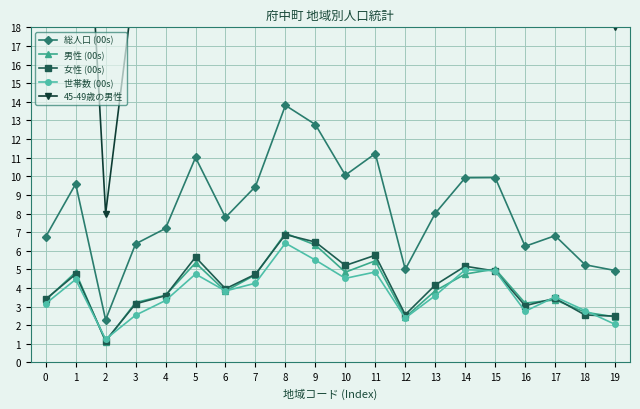

Reading left to right, what are all the values shown in this chart?

総人口 (00s): 0=6.8	1=9.6	2=2.3	3=6.4	4=7.2	5=11.0	6=7.8	7=9.4	8=13.8	9=12.8	10=10.1	11=11.2	12=5.0	13=8.0	14=9.9	15=9.9	16=6.2	17=6.8	18=5.2	19=4.9
男性 (00s): 0=3.4	1=4.8	2=1.1	3=3.2	4=3.6	5=5.3	6=3.8	7=4.7	8=6.9	9=6.3	10=4.8	11=5.5	12=2.4	13=3.9	14=4.8	15=5.0	16=3.2	17=3.4	18=2.7	19=2.5
女性 (00s): 0=3.4	1=4.7	2=1.2	3=3.1	4=3.6	5=5.7	6=4.0	7=4.7	8=6.9	9=6.5	10=5.2	11=5.8	12=2.6	13=4.2	14=5.2	15=4.9	16=3.0	17=3.5	18=2.5	19=2.5
世帯数 (00s): 0=3.2	1=4.5	2=1.2	3=2.5	4=3.3	5=4.8	6=3.8	7=4.3	8=6.4	9=5.5	10=4.5	11=4.9	12=2.4	13=3.6	14=5.0	15=4.9	16=2.8	17=3.5	18=2.8	19=2.0
45-49歳の男性: 0=21.0	1=37.0	2=8.0	3=21.0	4=36.0	5=40.0	6=28.0	7=33.0	8=72.0	9=68.0	10=42.0	11=46.0	12=23.0	13=35.0	14=45.0	15=50.0	16=33.0	17=37.0	18=23.0	19=18.0